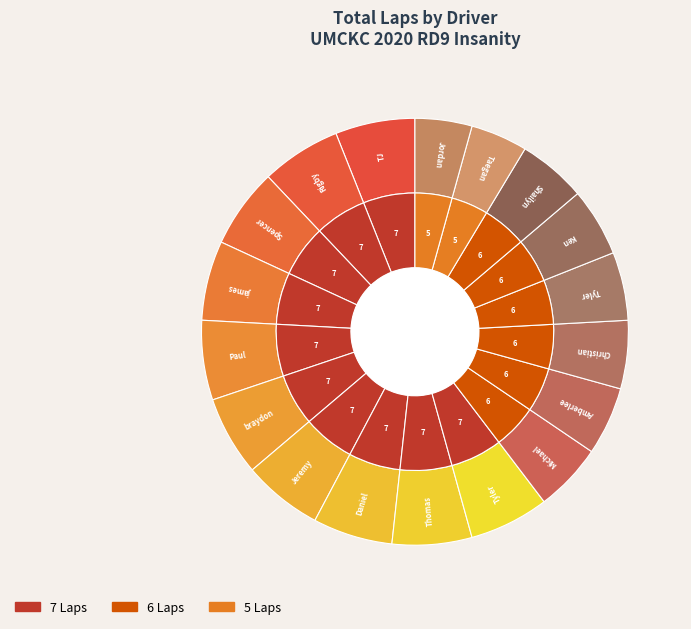

How many segments does this pie chart have?

18